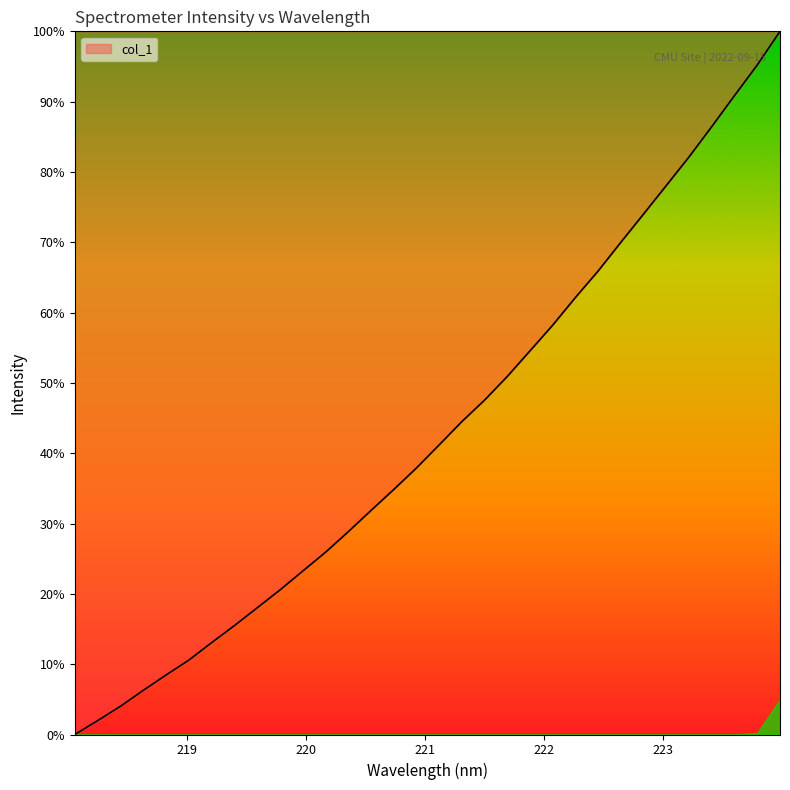

Reading right to left, transcribe all the data shown in this chart.

100.0	95.2	90.9	86.5	82.2	78.1	74.0	70.0	65.9	62.2	58.2	54.6	50.9	47.5	44.5	41.2	37.9	34.8	31.8	28.8	25.9	23.2	20.5	18.0	15.5	13.0	10.6	8.4	6.3	4.0	2.0	0.0